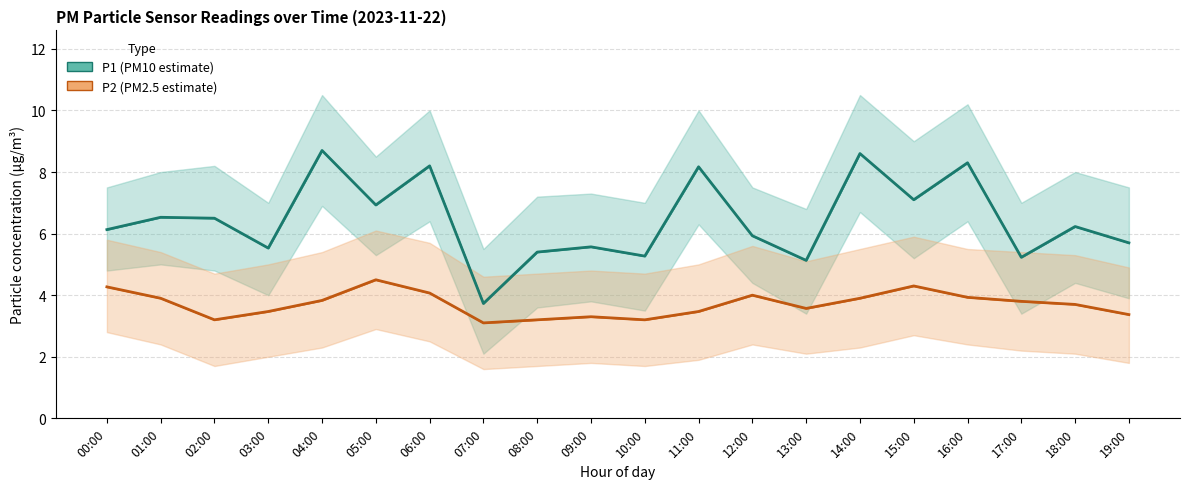

Which series has the largest total across all categories?

P1